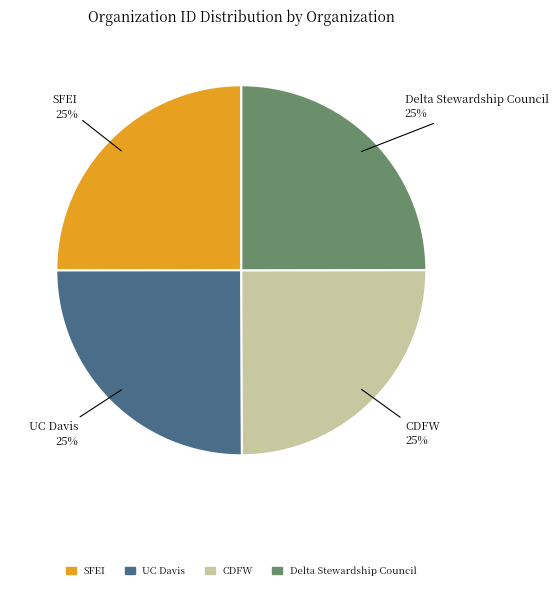

What is the ratio of the value at SFEI to the value at CDFW?

1.0